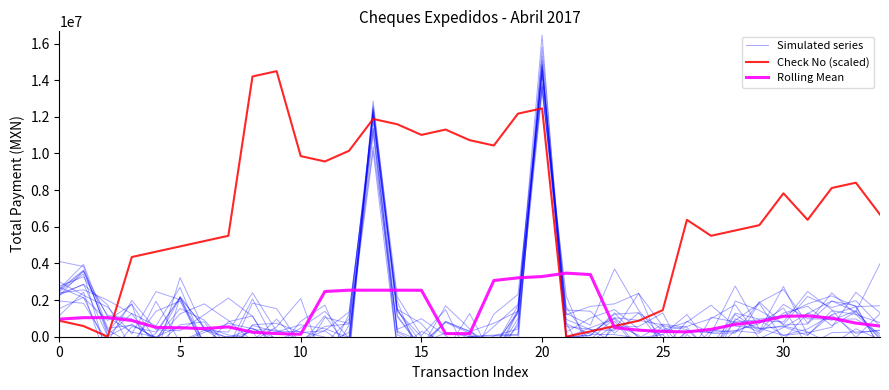

What is the highest value of the Rolling Mean series?

3469997.5